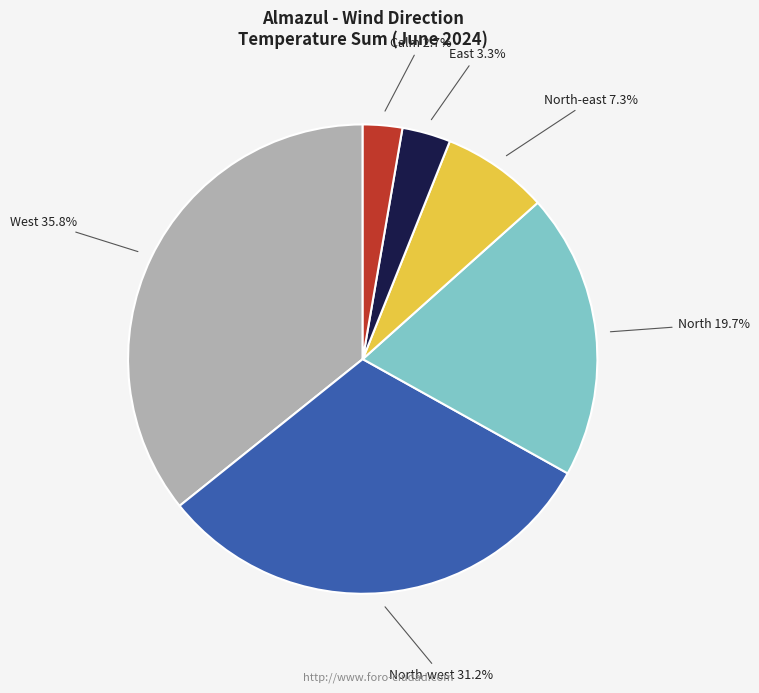

Is there any slice that represents more than half of the pie?

No